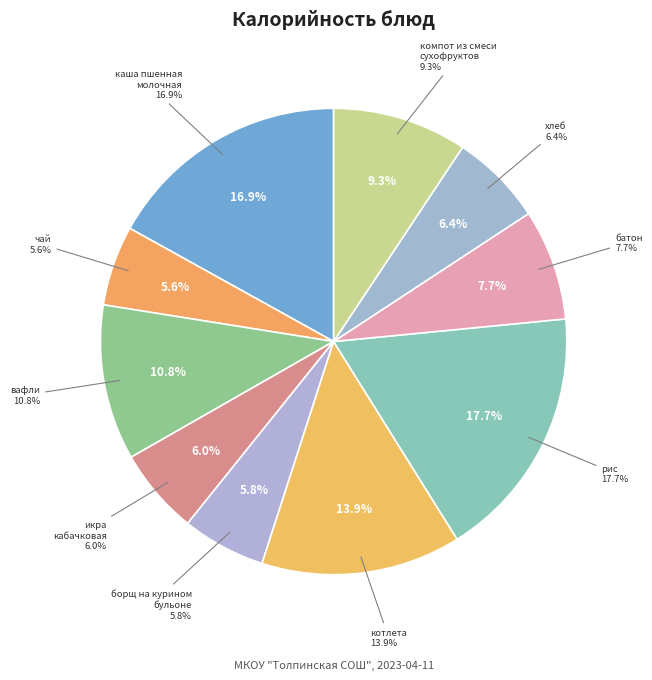

How many segments does this pie chart have?

10